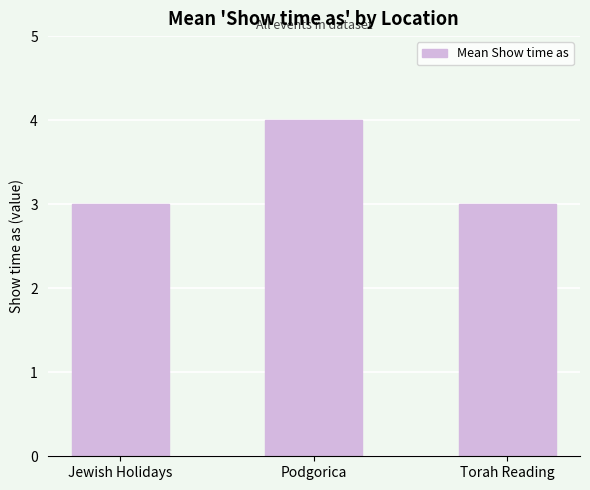

True or false: the data shows 3 at Torah Reading.

True